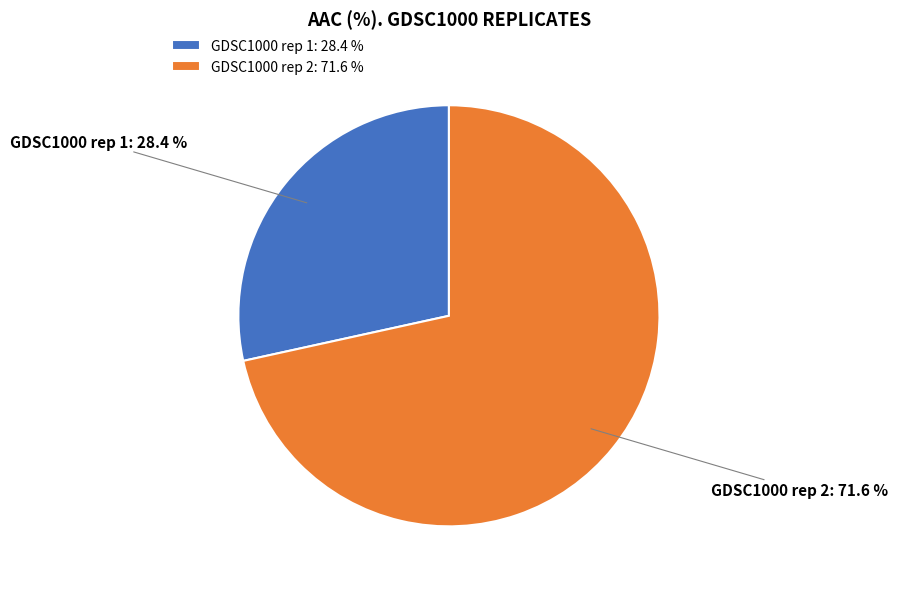

Which category has the biggest portion of the pie?

GDSC1000 rep 2